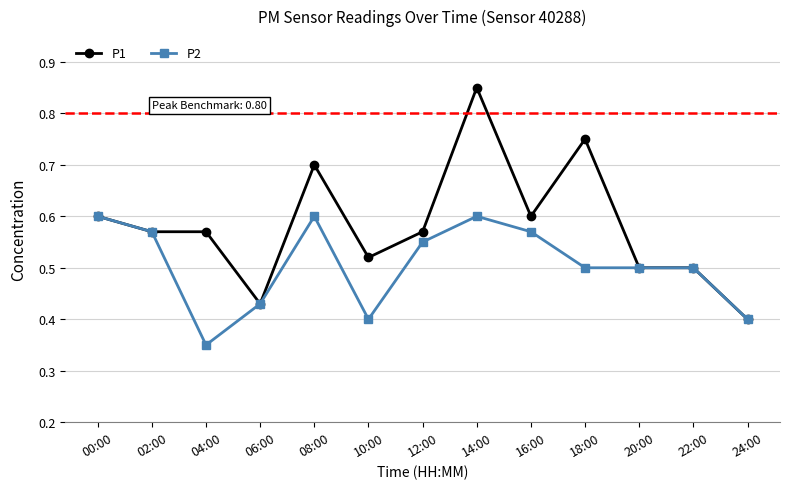

Where is the first local maximum for P2?

08:00